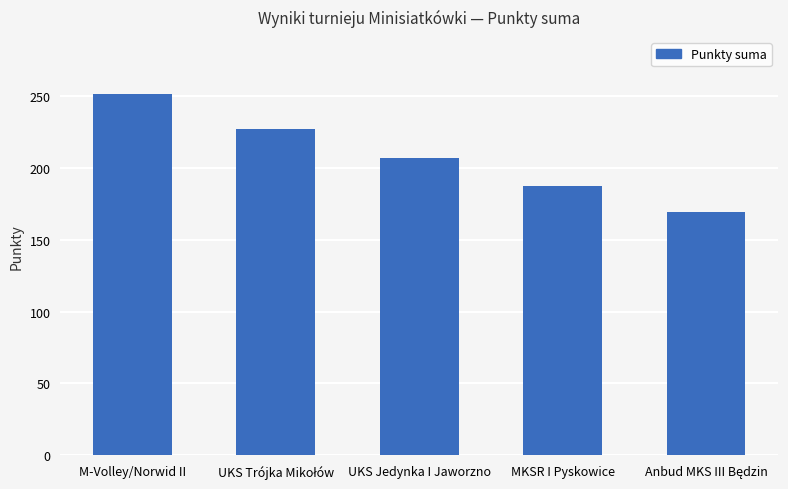

What is the difference between the maximum and second lowest values?

64